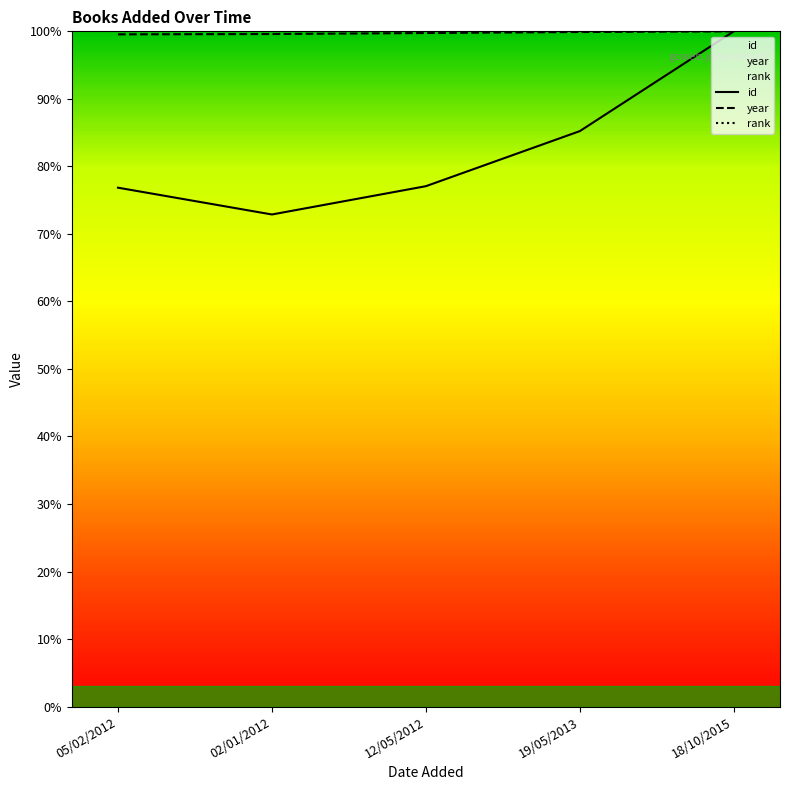

Where is the first local minimum for id?

02/01/2012